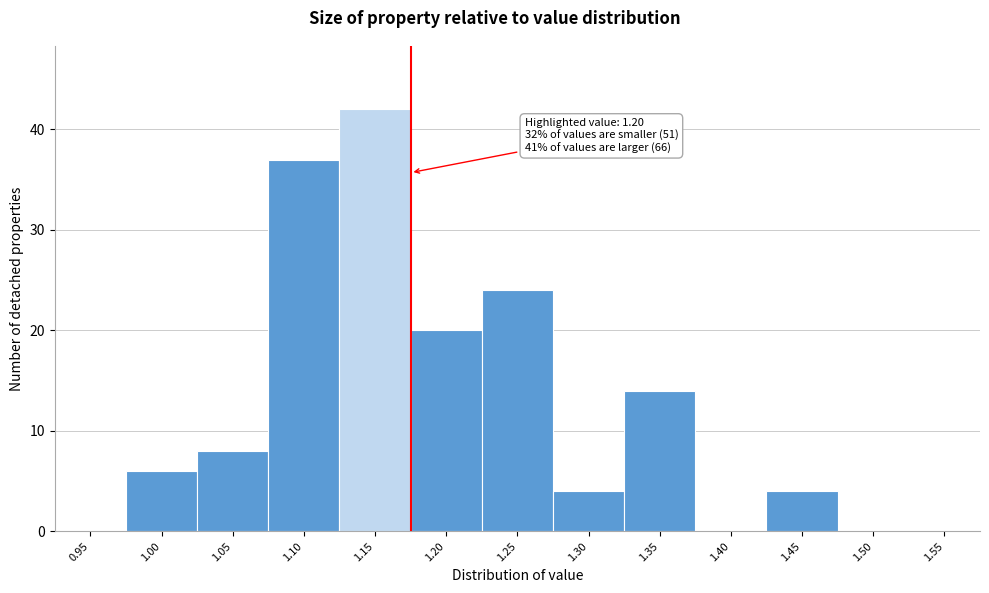

Reading left to right, what are all the values shown in this chart?

0.95=0	1.00=6	1.05=8	1.10=37	1.15=42	1.20=20	1.25=24	1.30=4	1.35=14	1.40=0	1.45=4	1.50=0	1.55=0